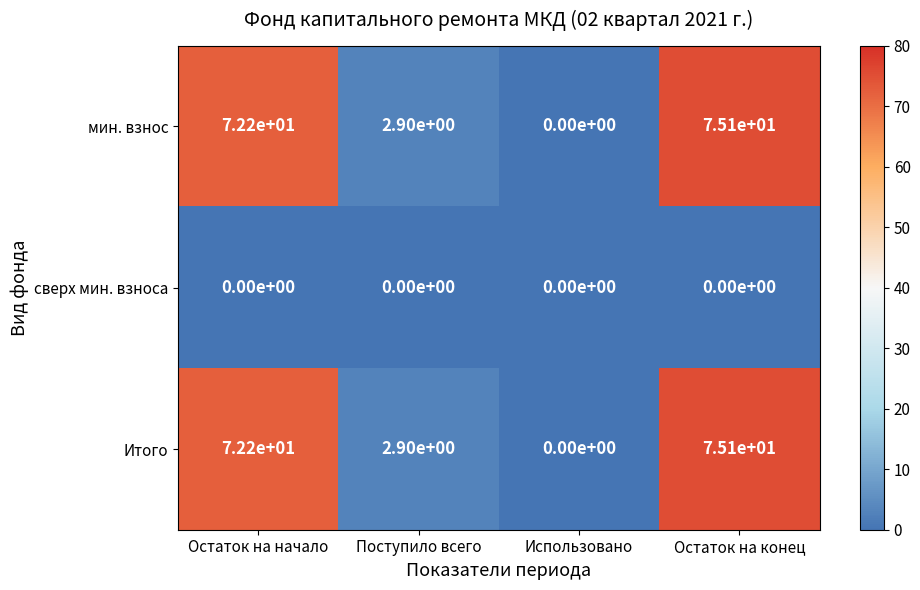

At how many categories does at least one series exceed 58?

2